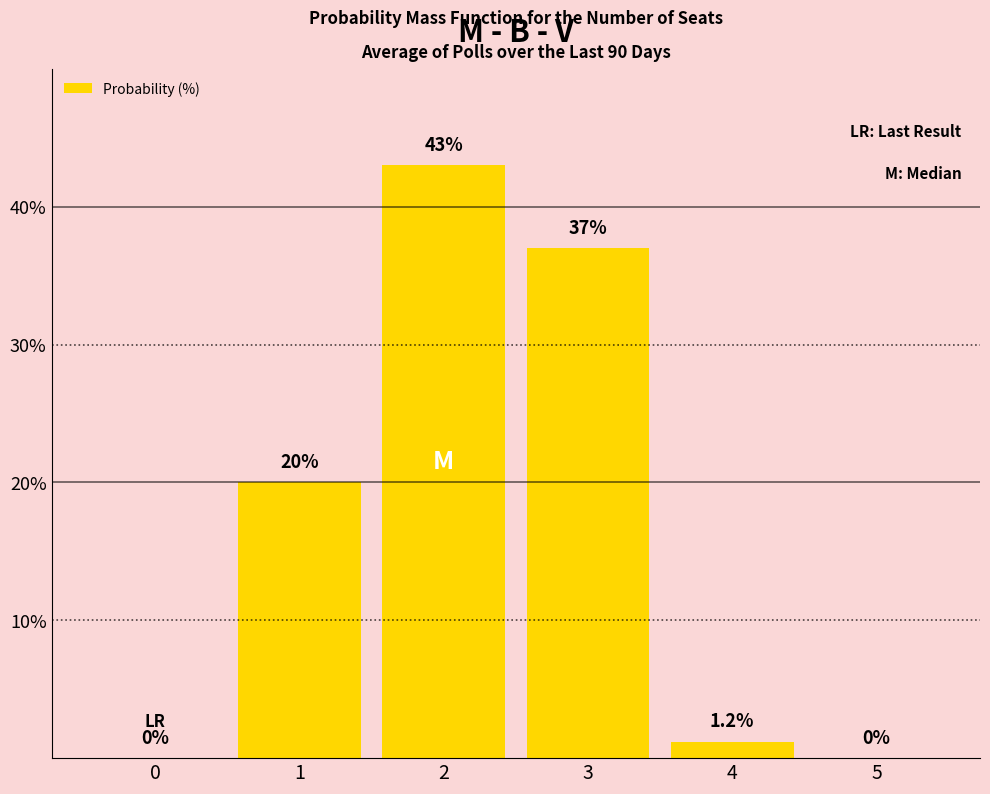

Is it true that the value at 1 is 20.0?

True